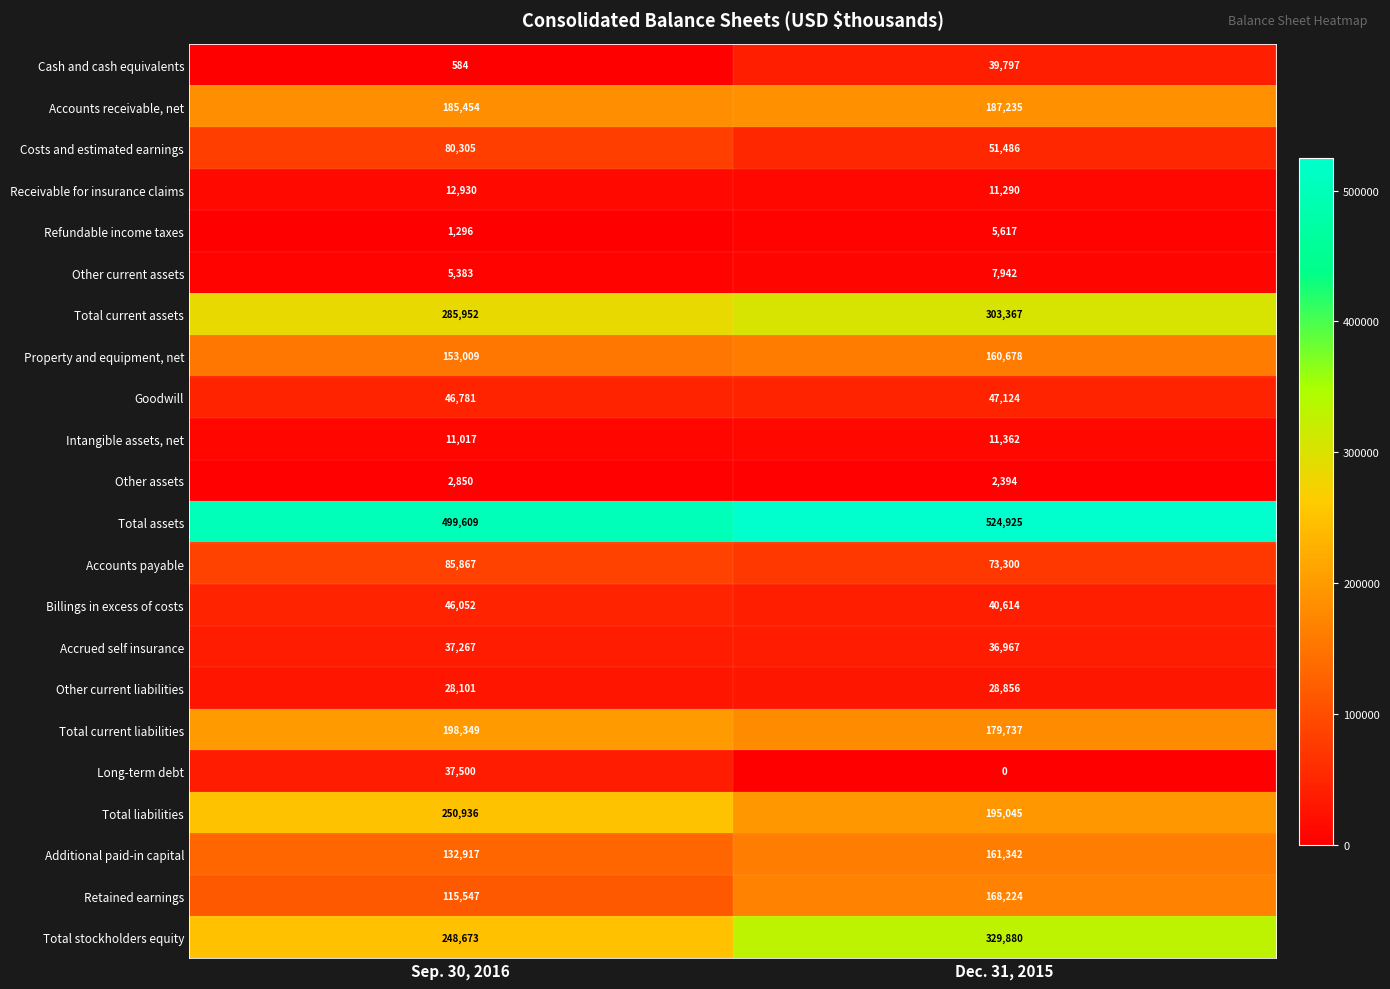

List the labels in order of Other current assets value, smallest first.

Sep. 30, 2016, Dec. 31, 2015